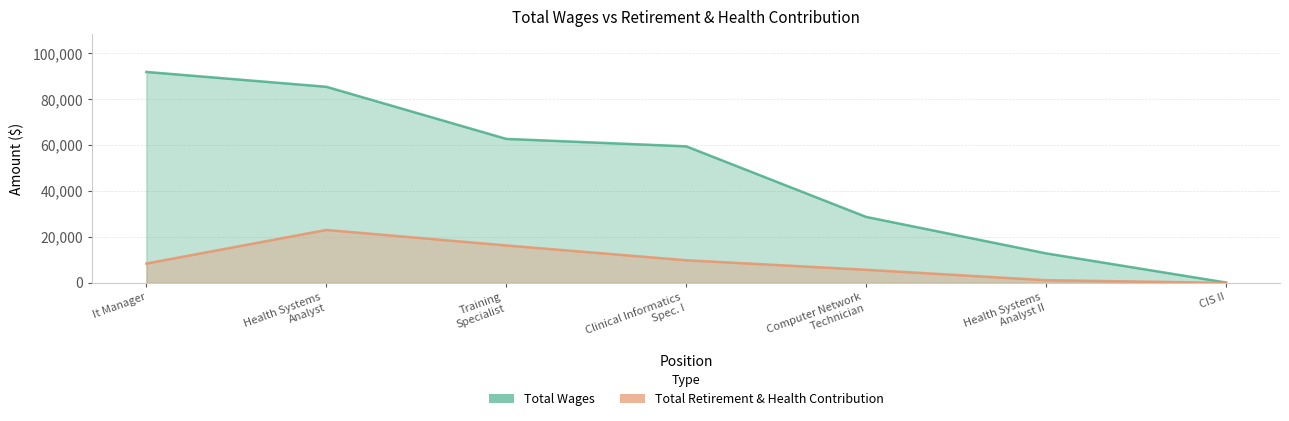

What position from the right is CIS II?

1